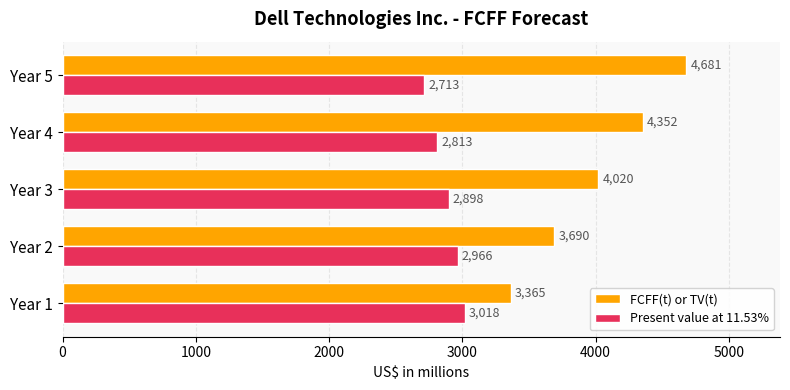

True or false: FCFF(t) or TV(t) has a value of 2020 at Year 1.

False